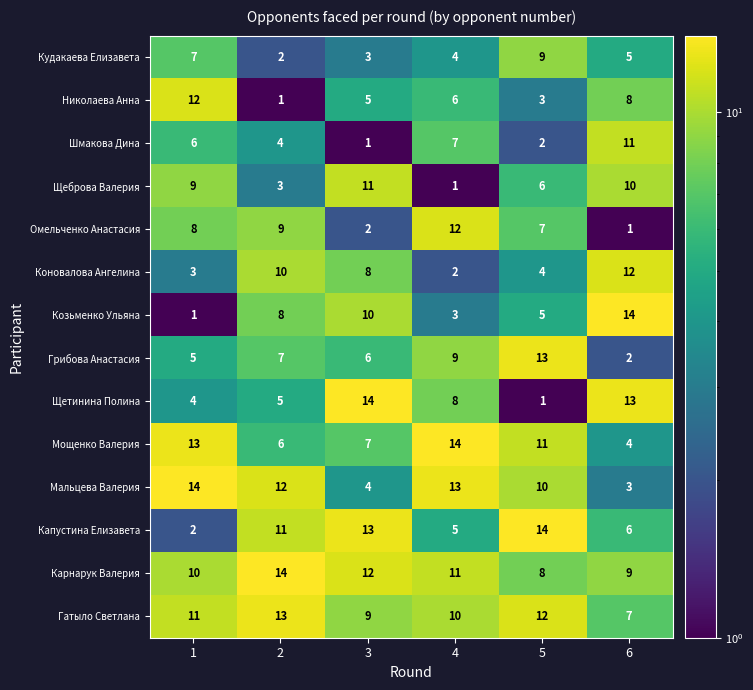

Rank the series at 5 from highest to lowest value.

Капустина Елизавета, Грибова Анастасия, Гатыло Светлана, Мощенко Валерия, Мальцева Валерия, Кудакаева Елизавета, Карнарук Валерия, Омельченко Анастасия, Щеброва Валерия, Козьменко Ульяна, Коновалова Ангелина, Николаева Анна, Шмакова Дина, Щетинина Полина